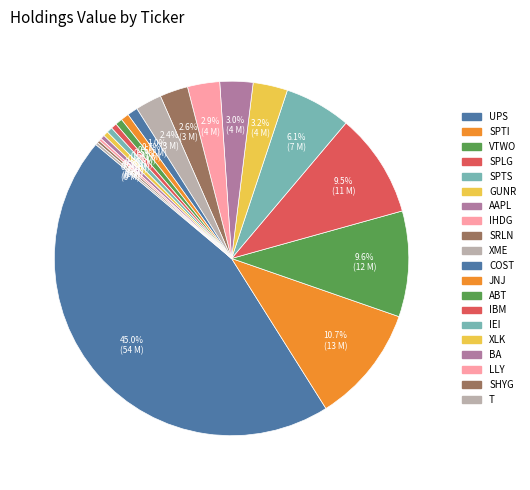

Does AAPL represent more than half of the total?

No